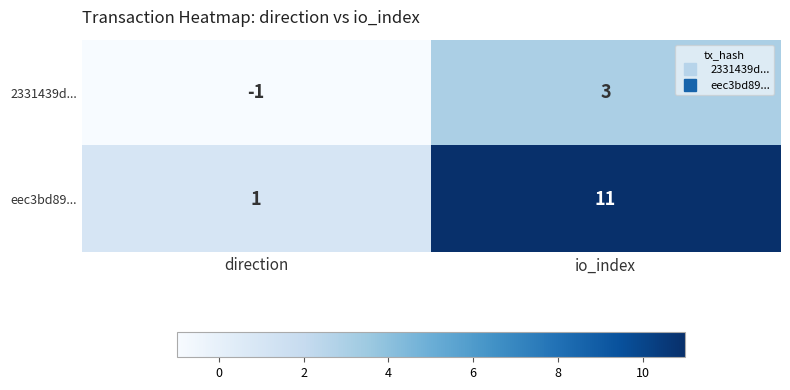

How many series are shown in this chart?

2